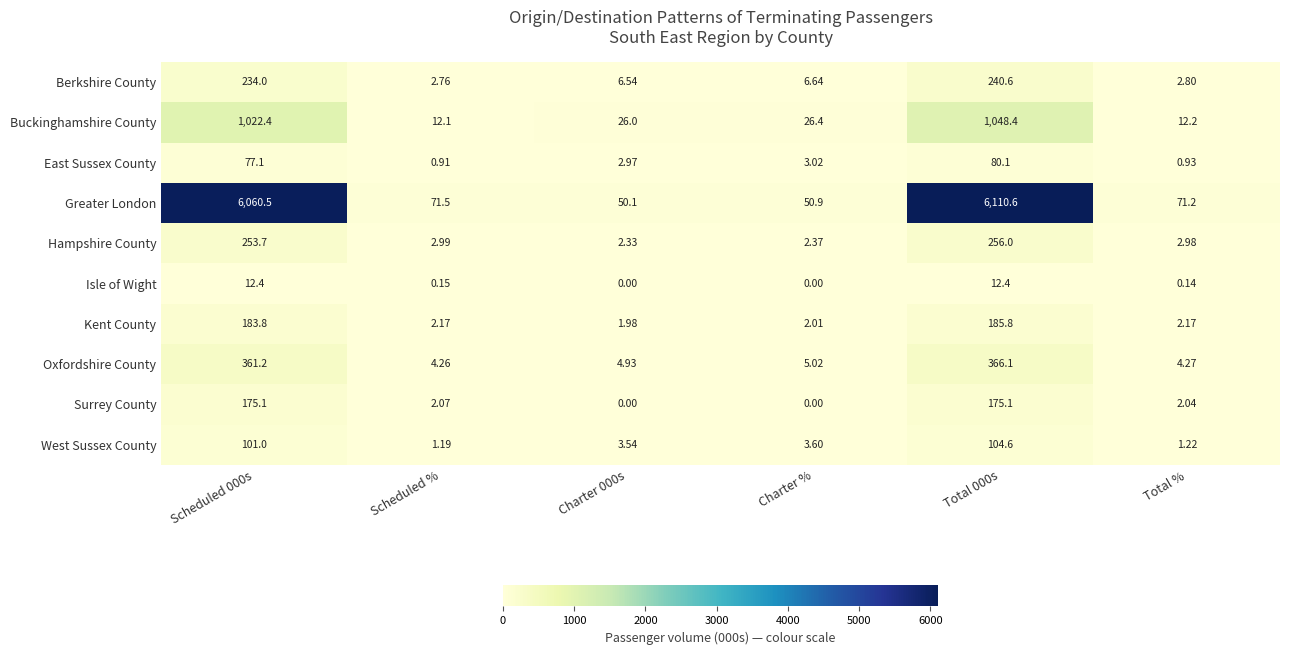

List the series in order of their peak value, highest first.

Greater London, Buckinghamshire County, Oxfordshire County, Hampshire County, Berkshire County, Kent County, Surrey County, West Sussex County, East Sussex County, Isle of Wight